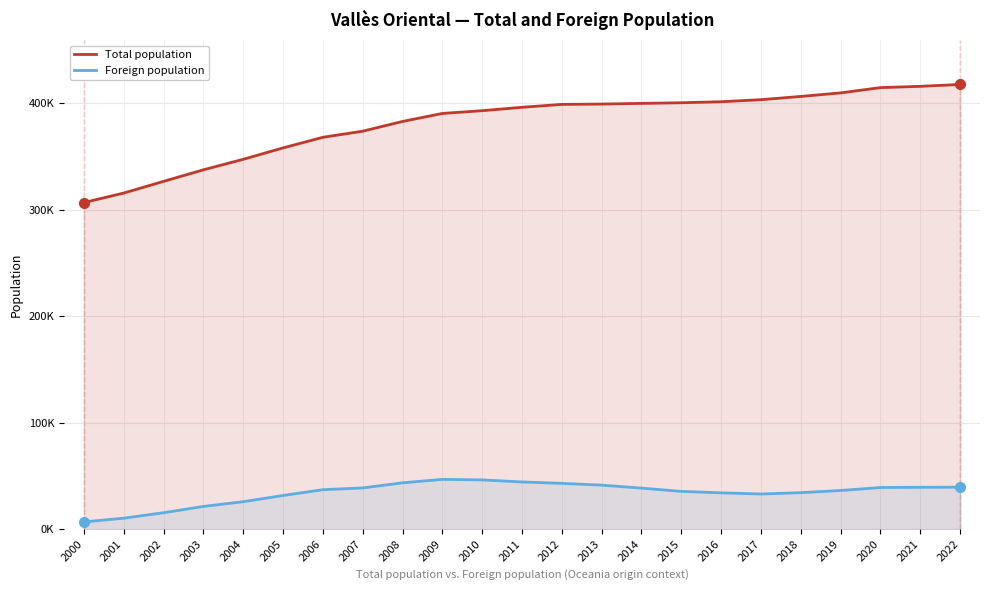

What is the average value of the Foreign population series?

33972